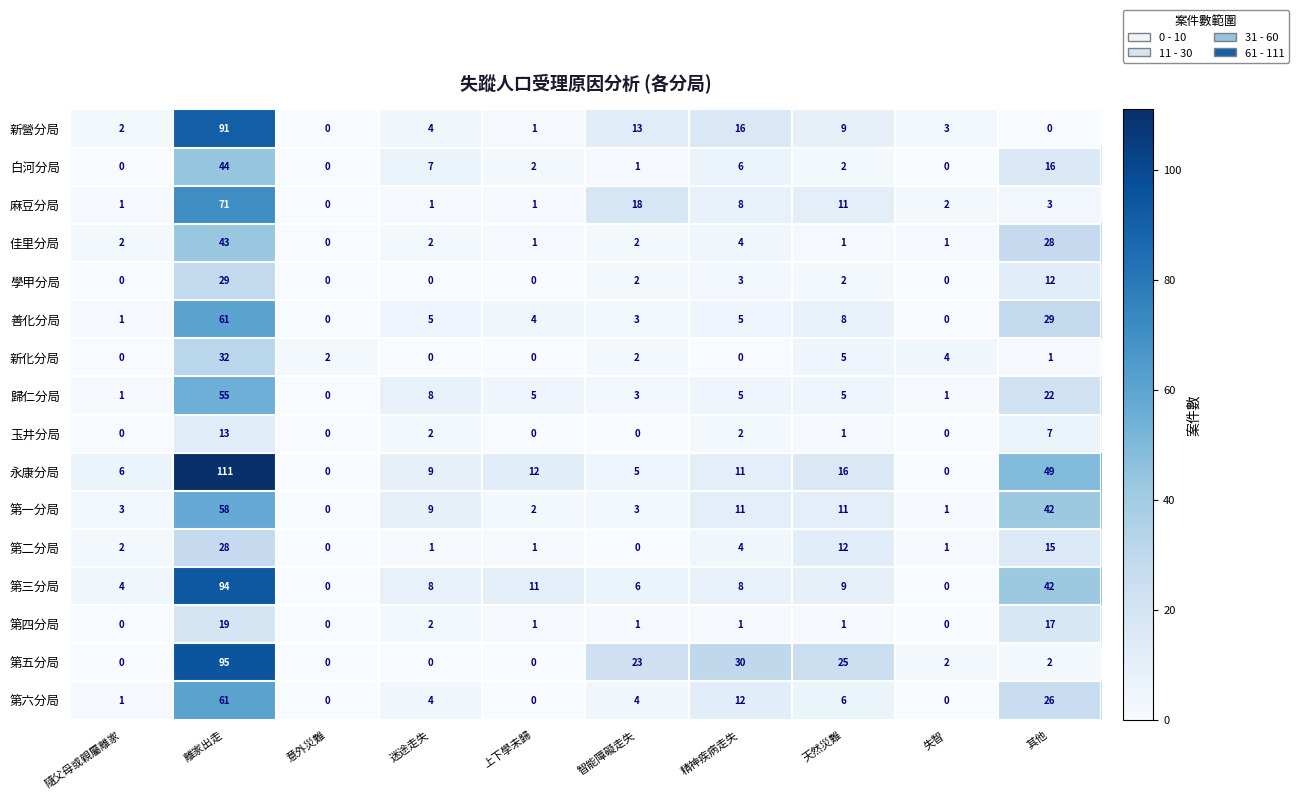

Which series has the widest spread of values?

永康分局